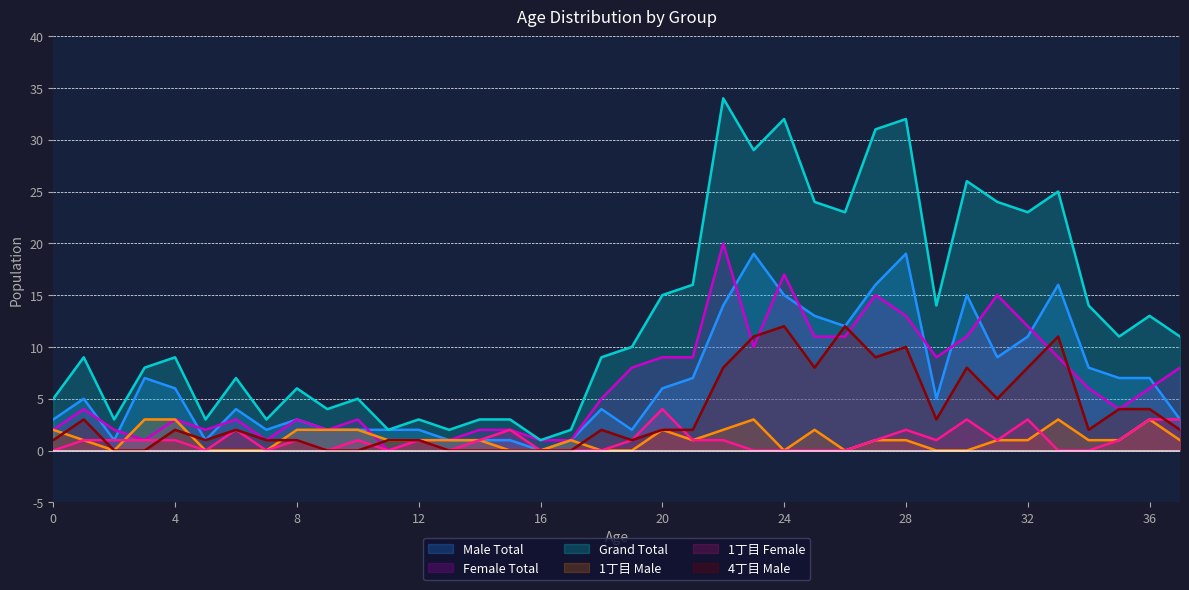

Which series has the widest spread of values?

Grand Total